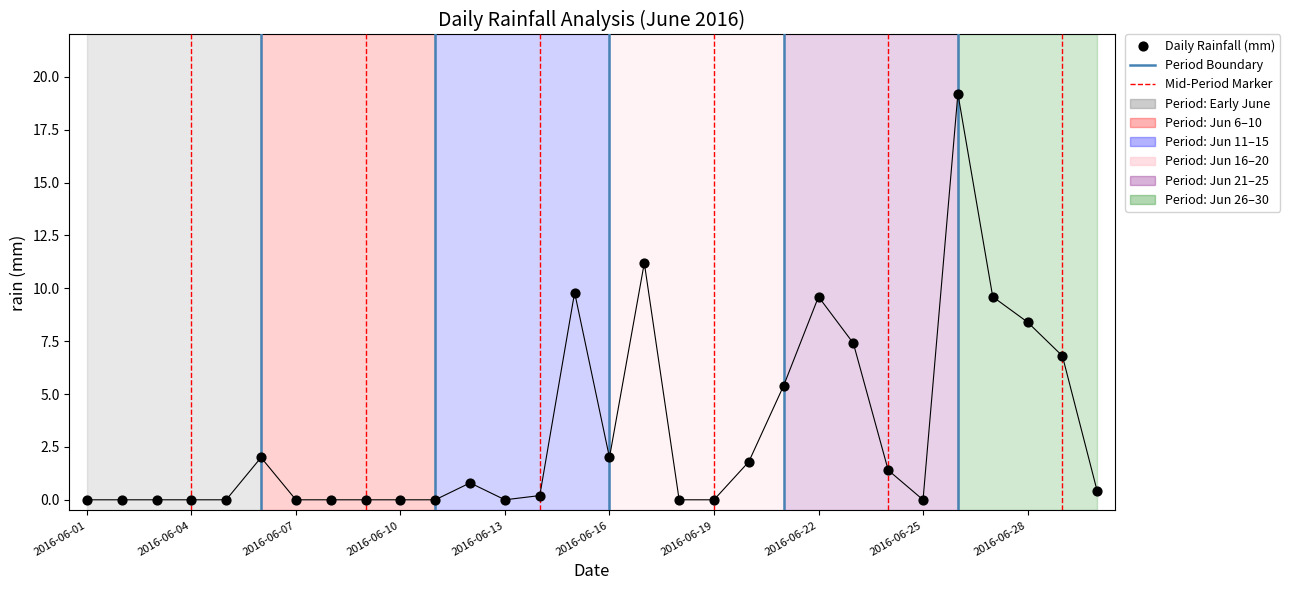

What is the range of X values (max minus min)?

29.0